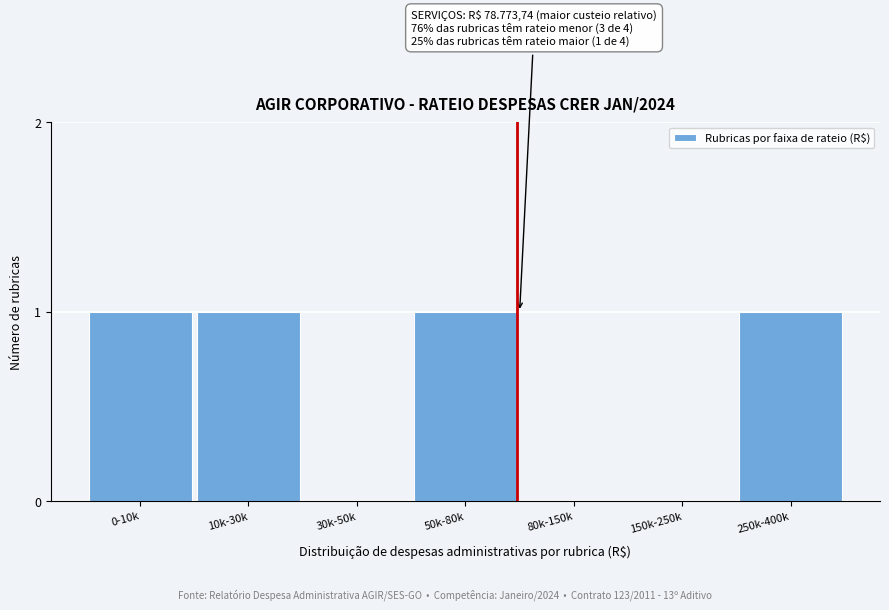

Reading left to right, extract all data points from this chart.

0-10k=1	10k-30k=1	30k-50k=0	50k-80k=1	80k-150k=0	150k-250k=0	250k-400k=1